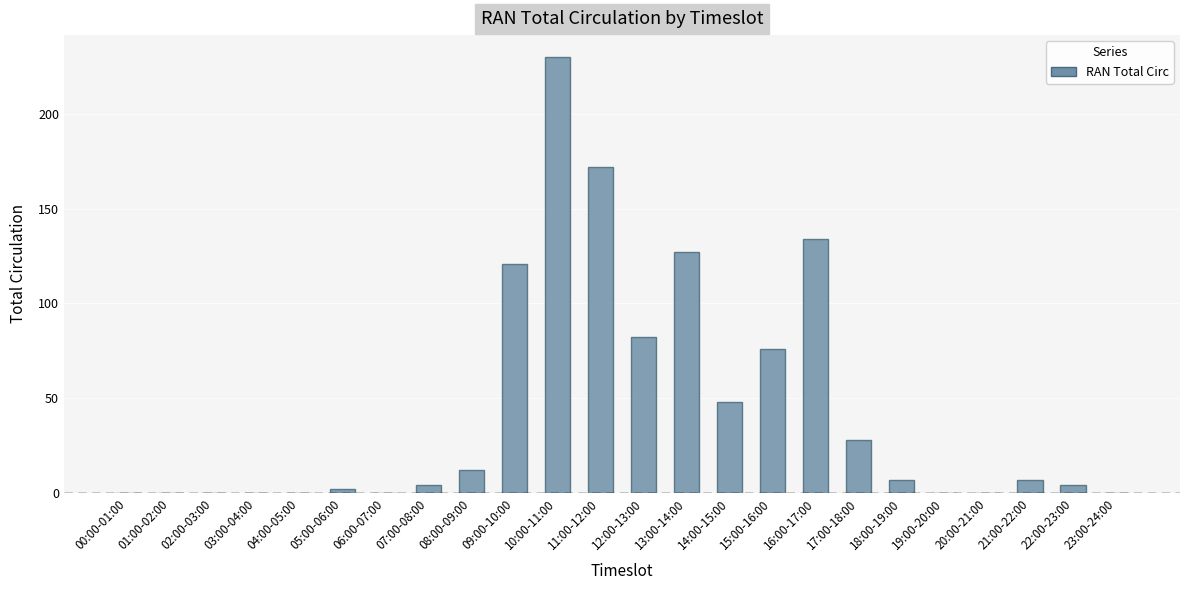

Is it true that the value at 02:00-03:00 is 149?

False